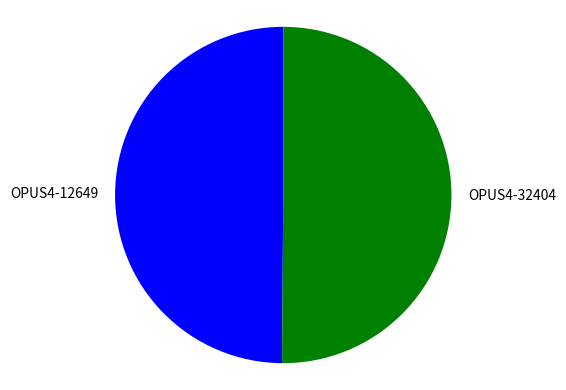

Is it true that OPUS4-32404 is 50% of the pie?

True